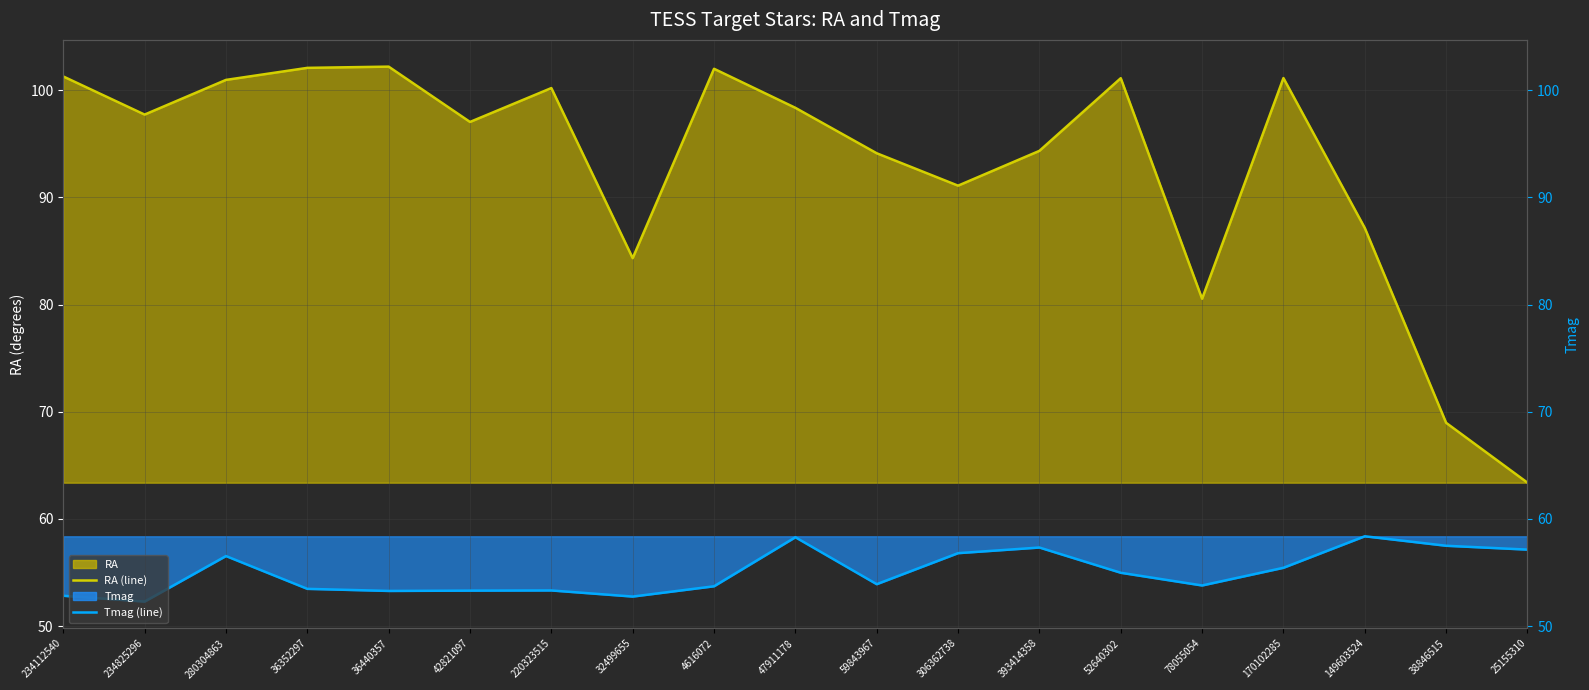

Where is the first local minimum for RA (line)?

234825296